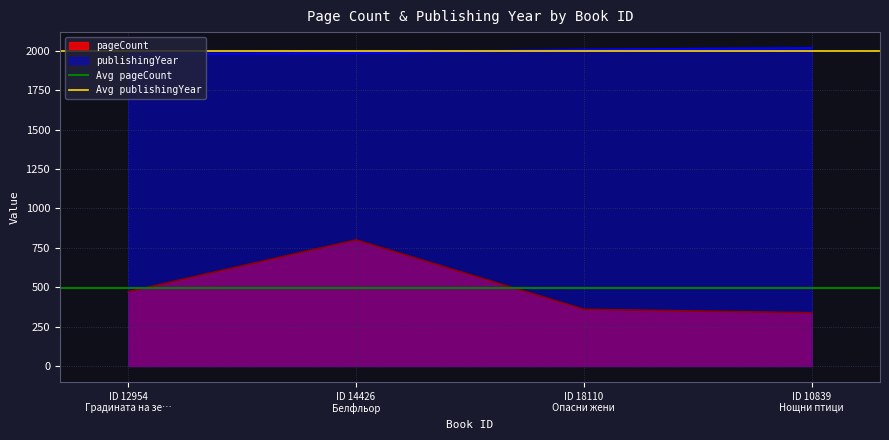

Where is Avg pageCount nearest to the value 492?

ID 12954
Градината на зе…